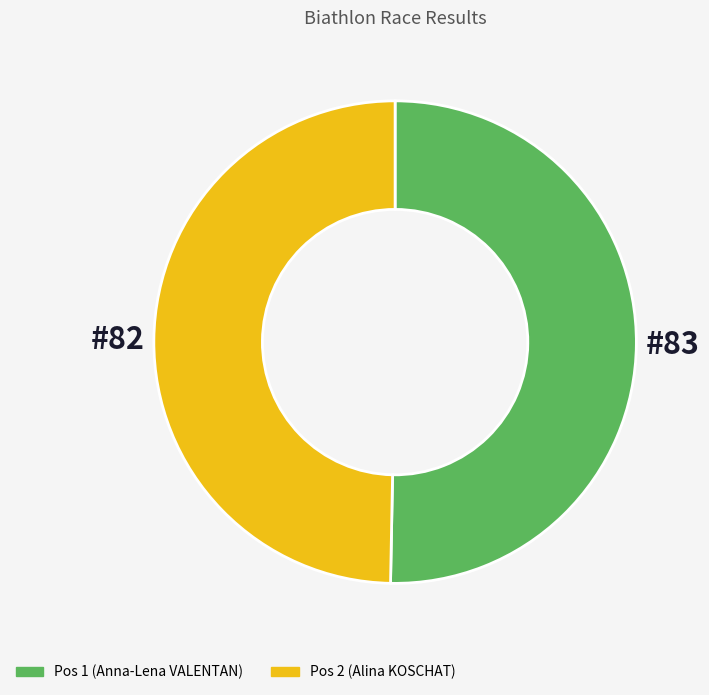

Does any single category account for the majority?

Yes